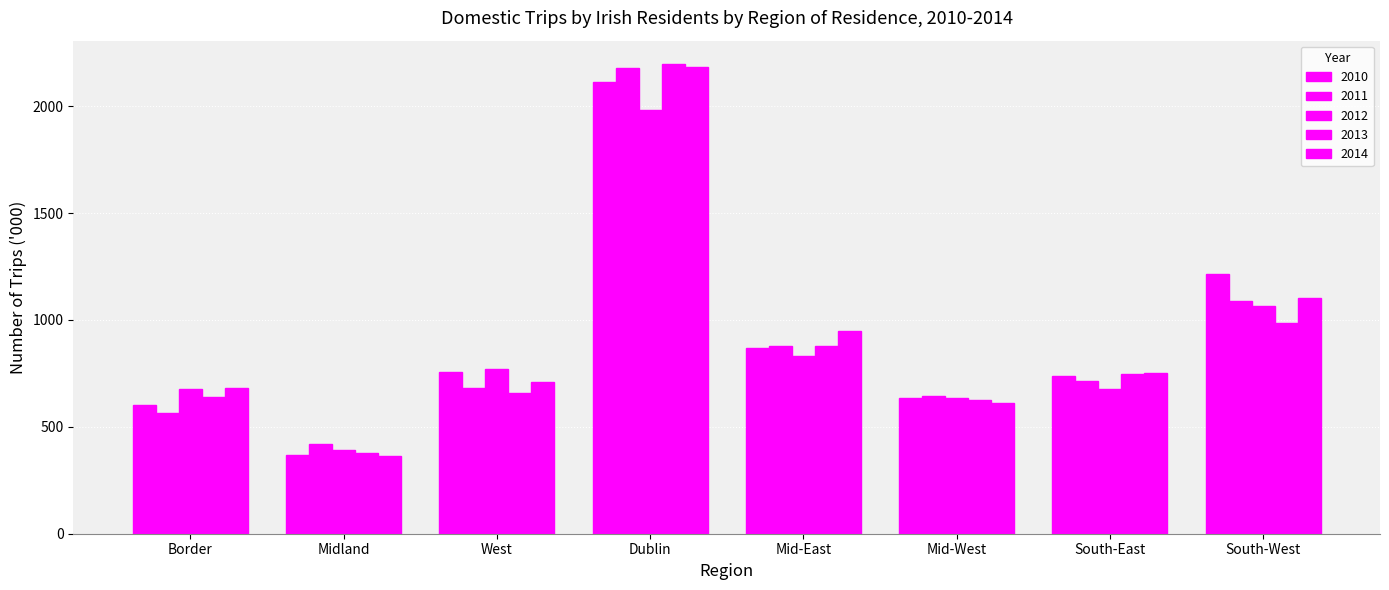

Between Mid-West and Dublin, which is larger?

Dublin